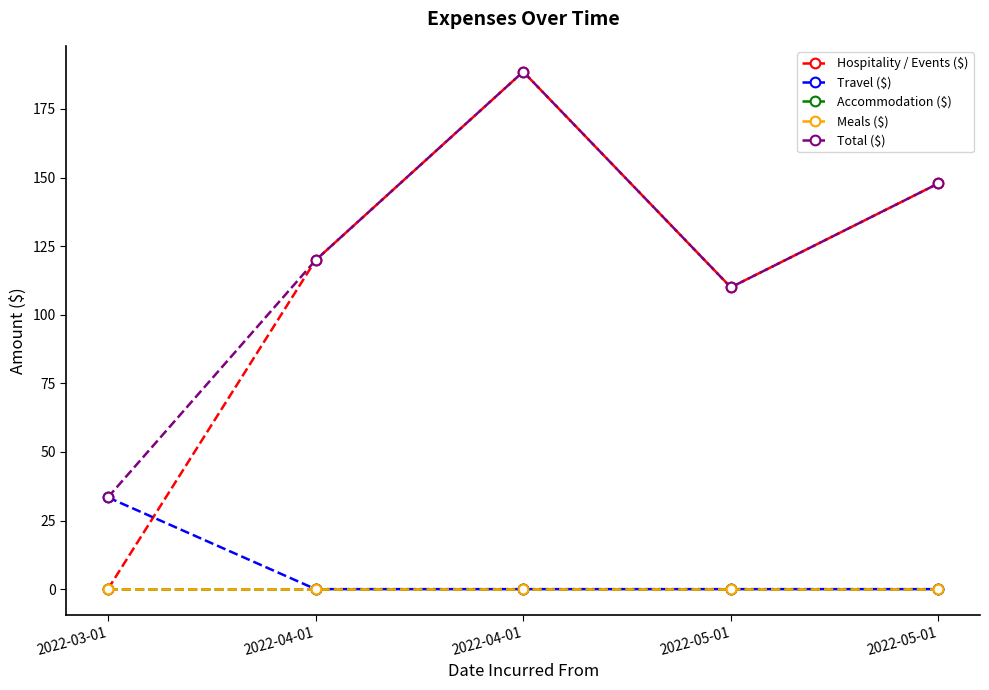

Reading right to left, transcribe all the data shown in this chart.

Hospitality / Events ($): 2022-05-01=147.9	2022-05-01=110.0	2022-04-01=188.6	2022-04-01=119.9	2022-03-01=0.0
Travel ($): 2022-05-01=0.0	2022-05-01=0.0	2022-04-01=0.0	2022-04-01=0.0	2022-03-01=33.4
Accommodation ($): 2022-05-01=0.0	2022-05-01=0.0	2022-04-01=0.0	2022-04-01=0.0	2022-03-01=0.0
Meals ($): 2022-05-01=0.0	2022-05-01=0.0	2022-04-01=0.0	2022-04-01=0.0	2022-03-01=0.0
Total ($): 2022-05-01=147.9	2022-05-01=110.0	2022-04-01=188.6	2022-04-01=119.9	2022-03-01=33.4